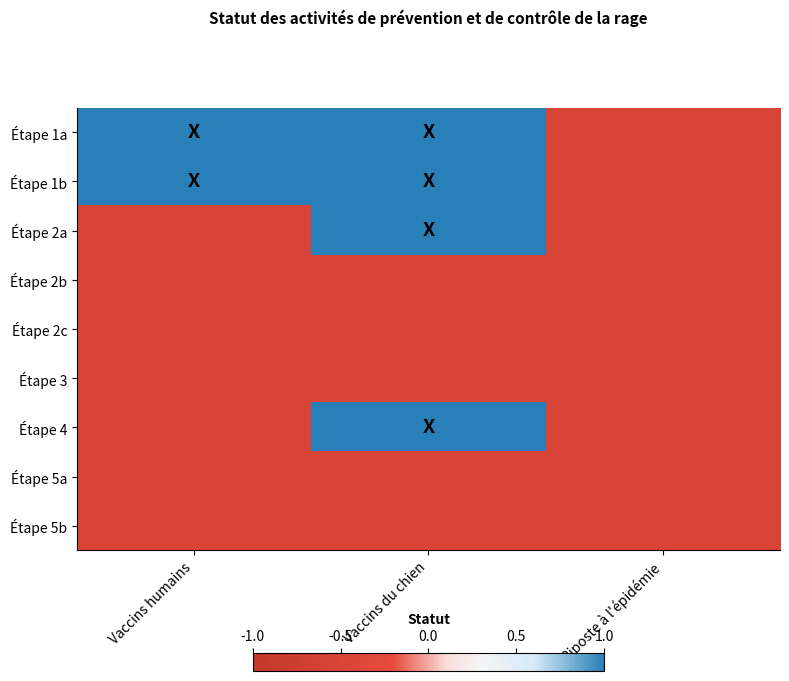

At which category is the sum across all series the highest?

Vaccins du chien